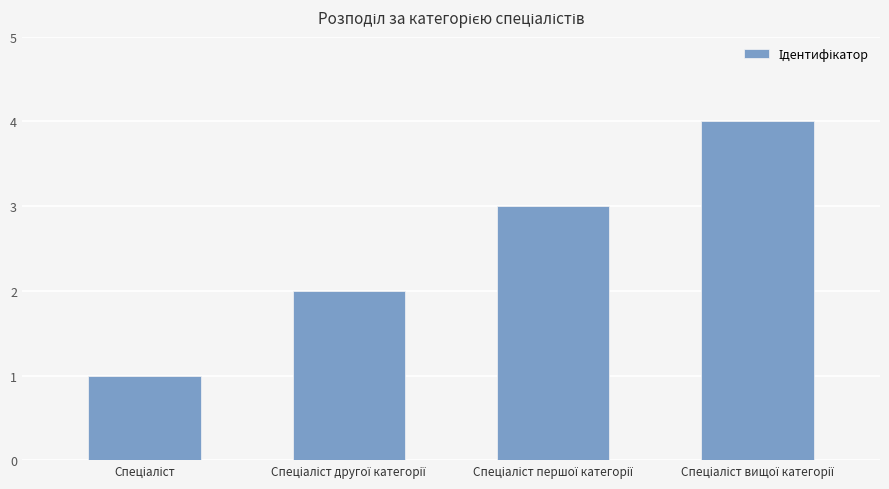

How many values are between 2 and 4?

3